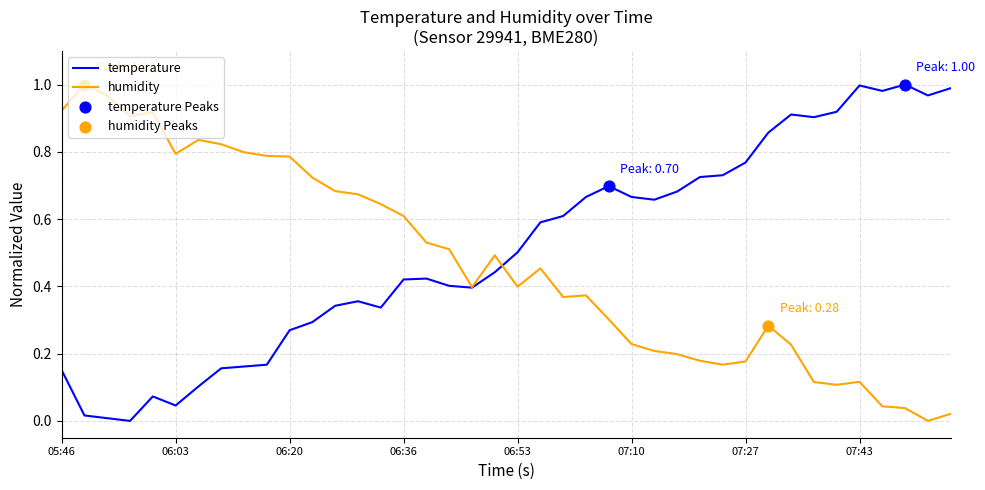

Does the chart have visible grid lines?

Yes